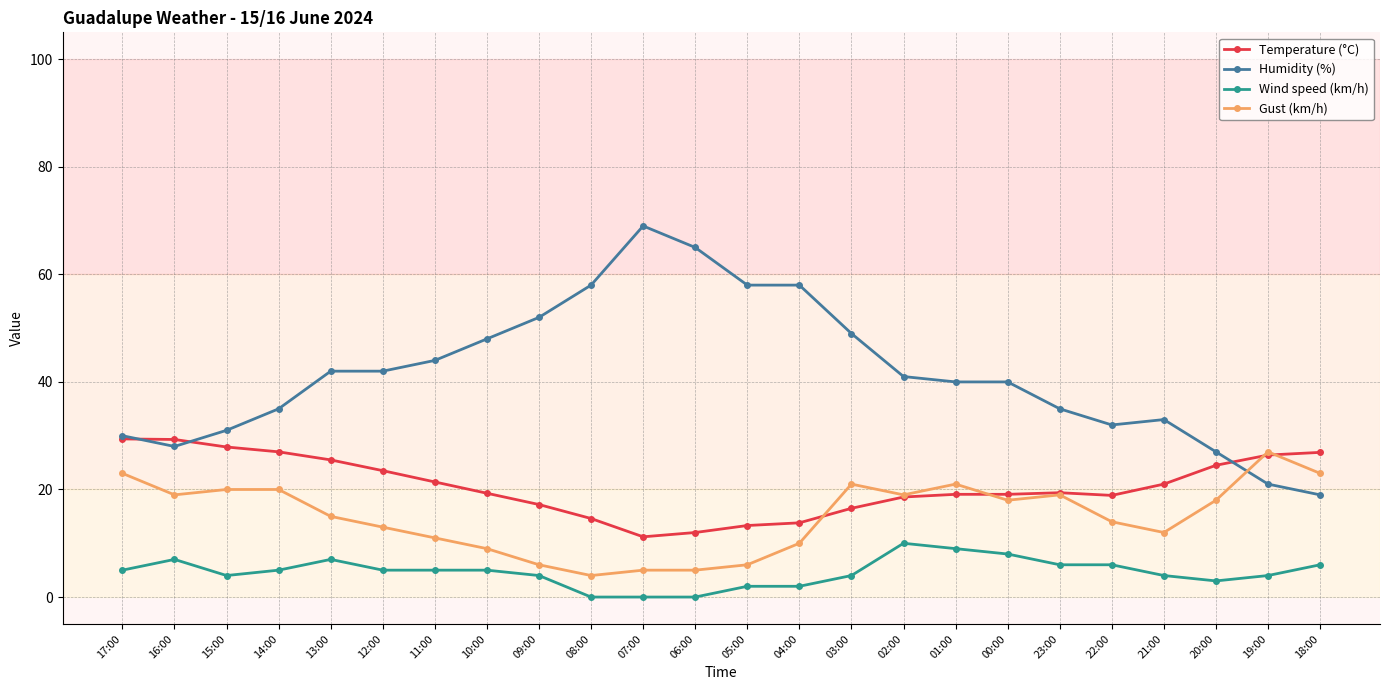

What is the difference between the highest and lowest values at 22:00?

26.0